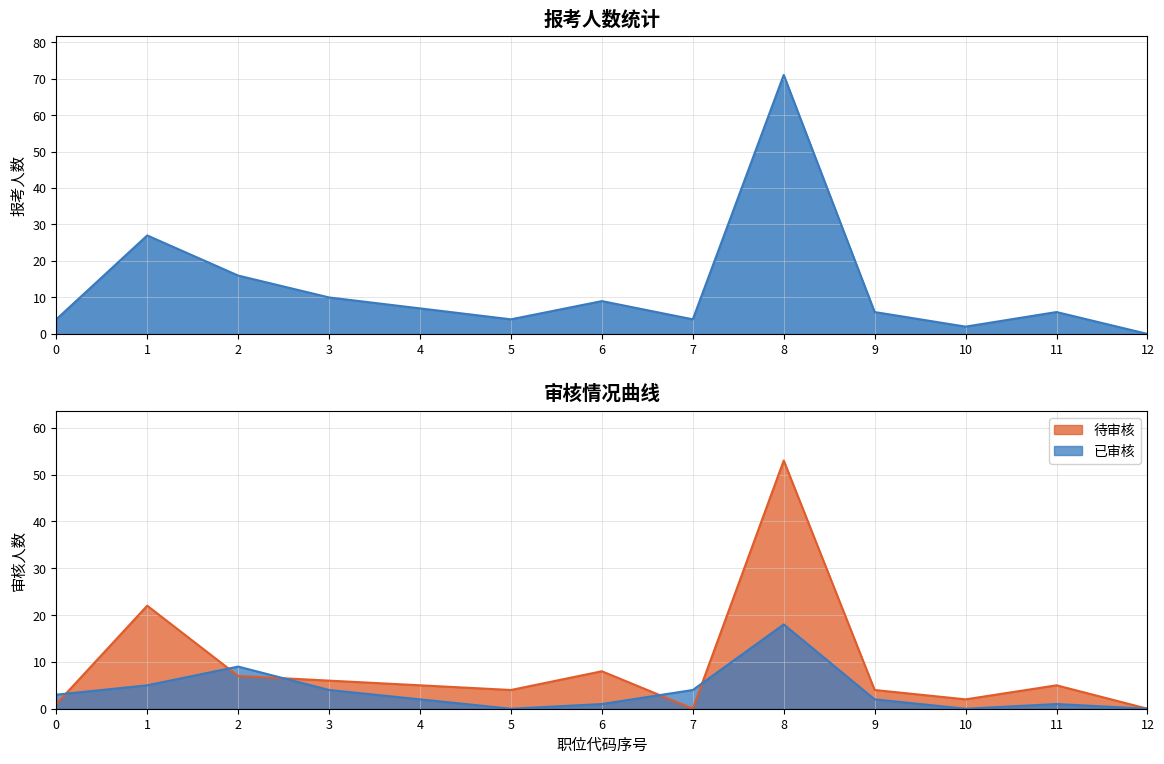

Reading left to right, extract all data points from this chart.

报考人数: 4	27	16	10	7	4	9	4	71	6	2	6	0
待审核: 1	22	7	6	5	4	8	0	53	4	2	5	0
已审核: 3	5	9	4	2	0	1	4	18	2	0	1	0